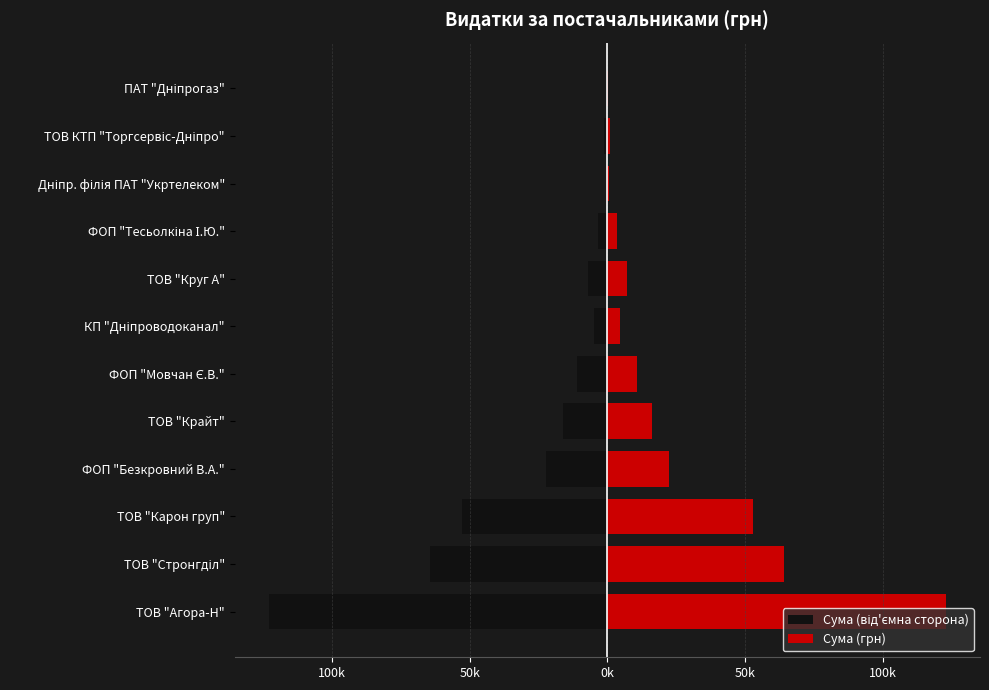

How many groups of bars are there?

12